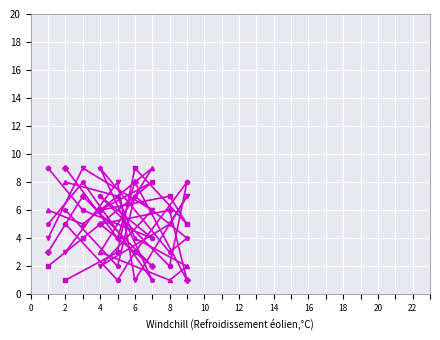

How many col_3 values are between 3 and 7?

5